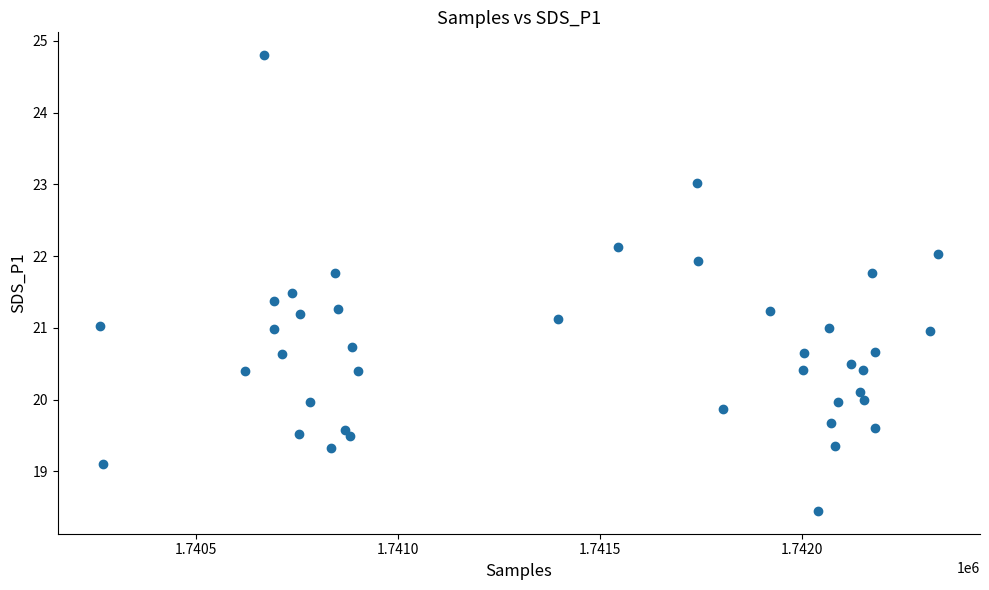

What is the range of X values (max minus min)?

2074.0